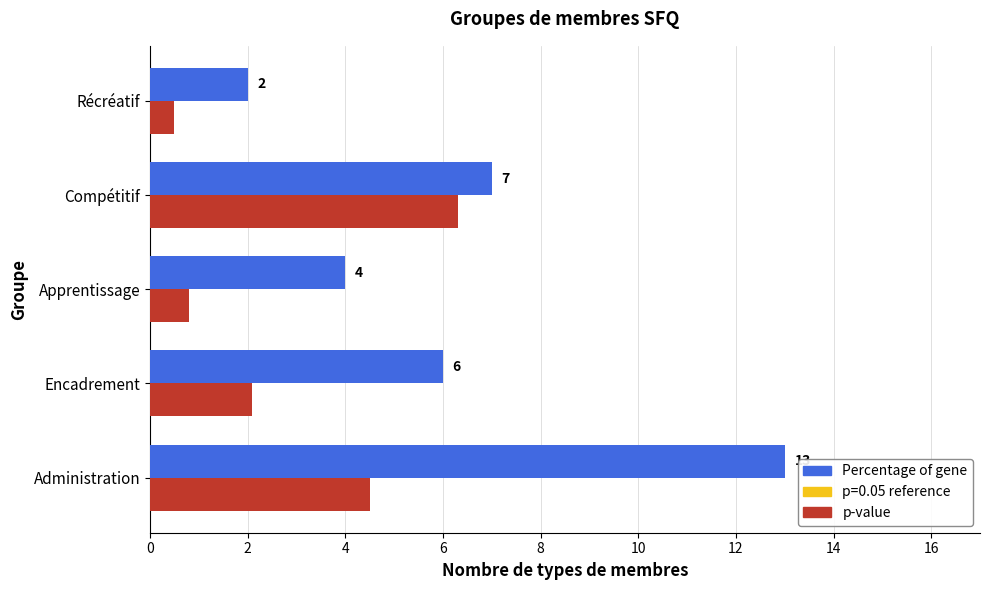

At which category is the sum across all series the highest?

Administration